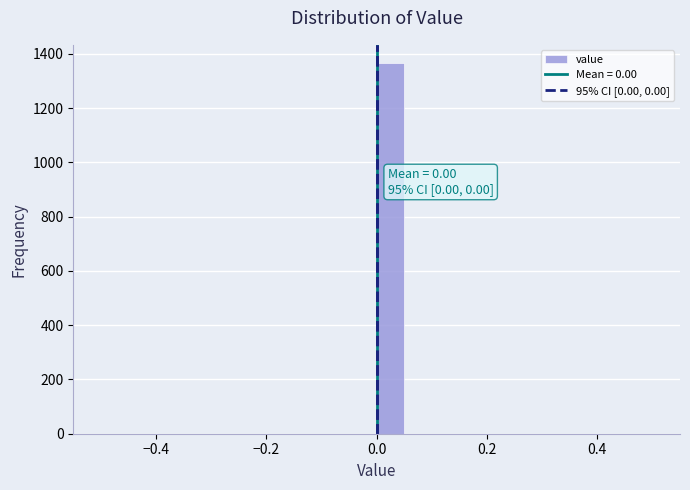

Around what value on the x-axis is the tallest bar? Give the approximate position of its centre, as read against the axis.

0.02